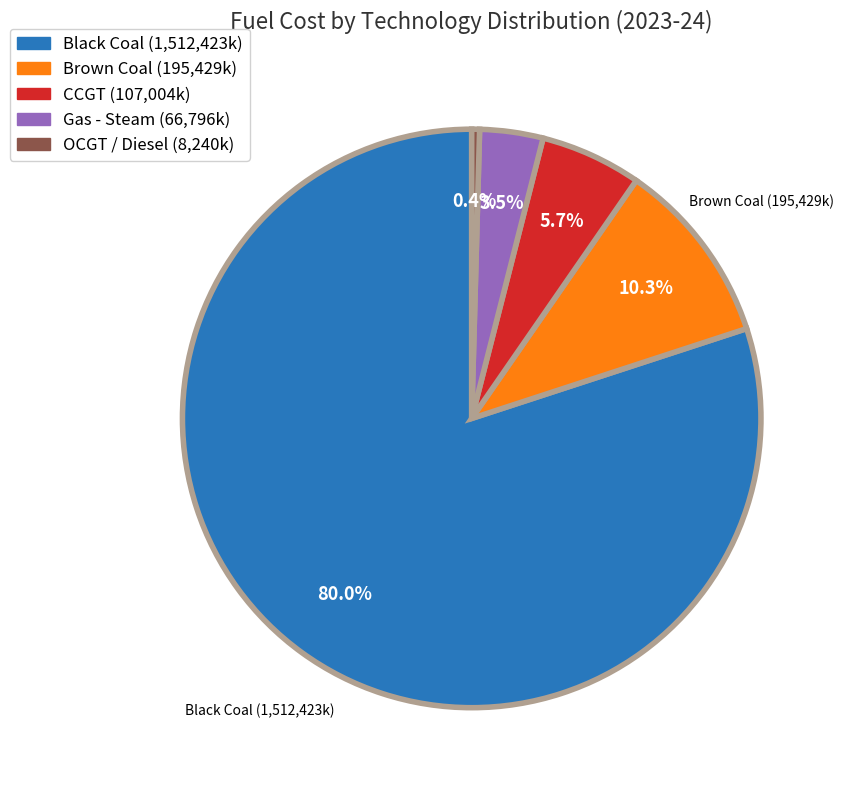

Do Brown Coal and Black Coal together represent more than half of the pie?

Yes